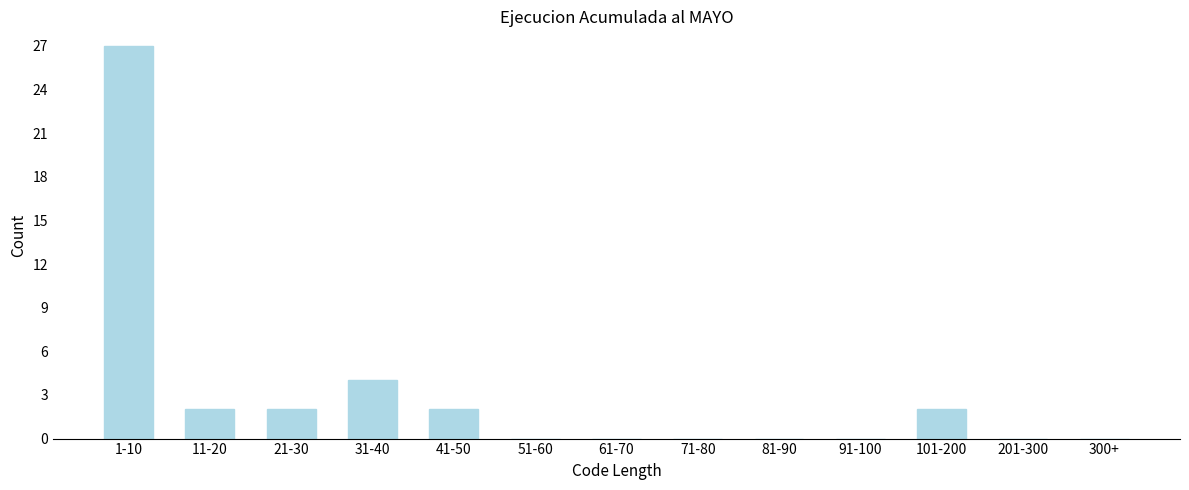

Reading right to left, what are all the values shown in this chart?

300+=0	201-300=0	101-200=2	91-100=0	81-90=0	71-80=0	61-70=0	51-60=0	41-50=2	31-40=4	21-30=2	11-20=2	1-10=27